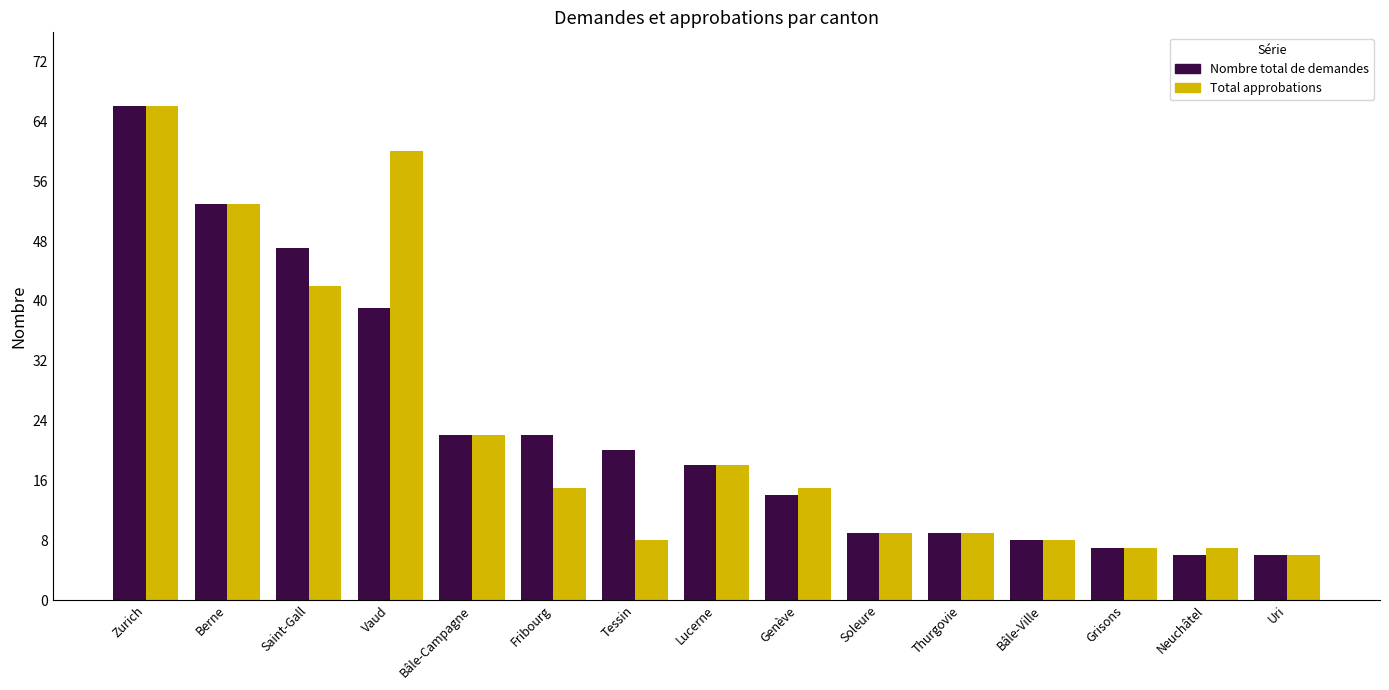

Reading right to left, list all the values displayed in this chart.

Nombre total de demandes: Uri=6	Neuchâtel=6	Grisons=7	Bâle-Ville=8	Thurgovie=9	Soleure=9	Genève=14	Lucerne=18	Tessin=20	Fribourg=22	Bâle-Campagne=22	Vaud=39	Saint-Gall=47	Berne=53	Zurich=66
Total approbations: Uri=6	Neuchâtel=7	Grisons=7	Bâle-Ville=8	Thurgovie=9	Soleure=9	Genève=15	Lucerne=18	Tessin=8	Fribourg=15	Bâle-Campagne=22	Vaud=60	Saint-Gall=42	Berne=53	Zurich=66